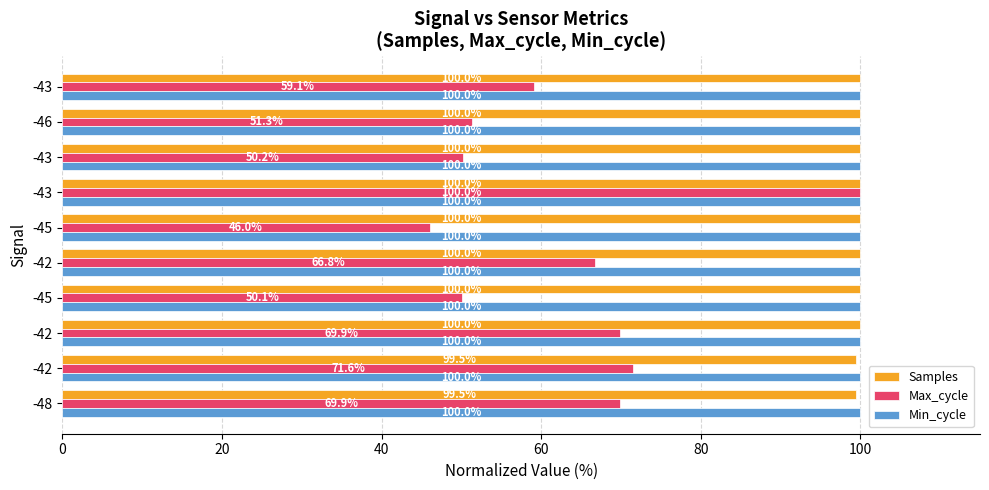

What are all the series names shown in the legend?

Samples, Max_cycle, Min_cycle